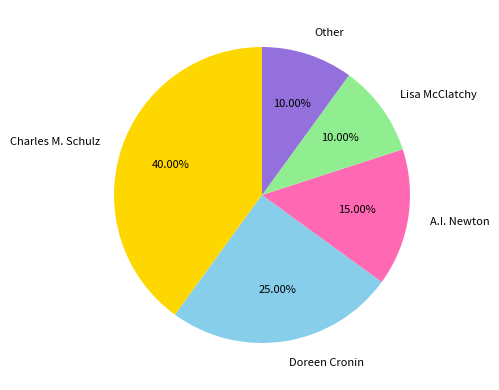

True or false: Other accounts for 10% of the total.

True